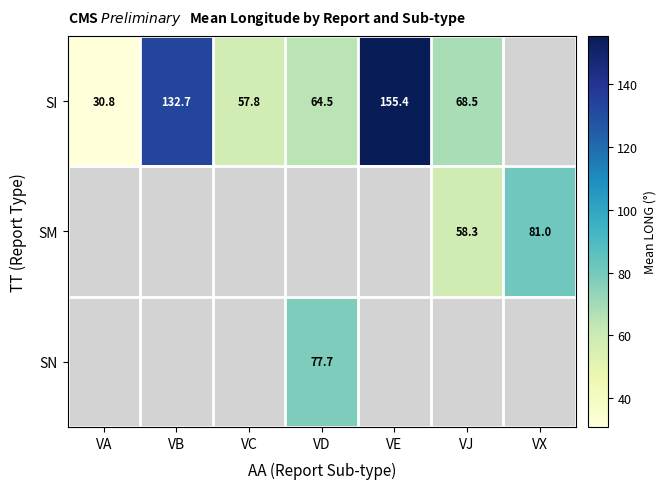

Is the value of SN at VD greater than the value of SI at VD?

Yes